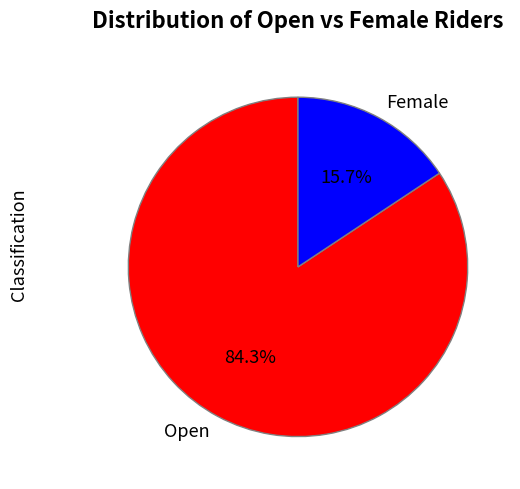

The Female slice represents 5% of the pie. True or false?

False